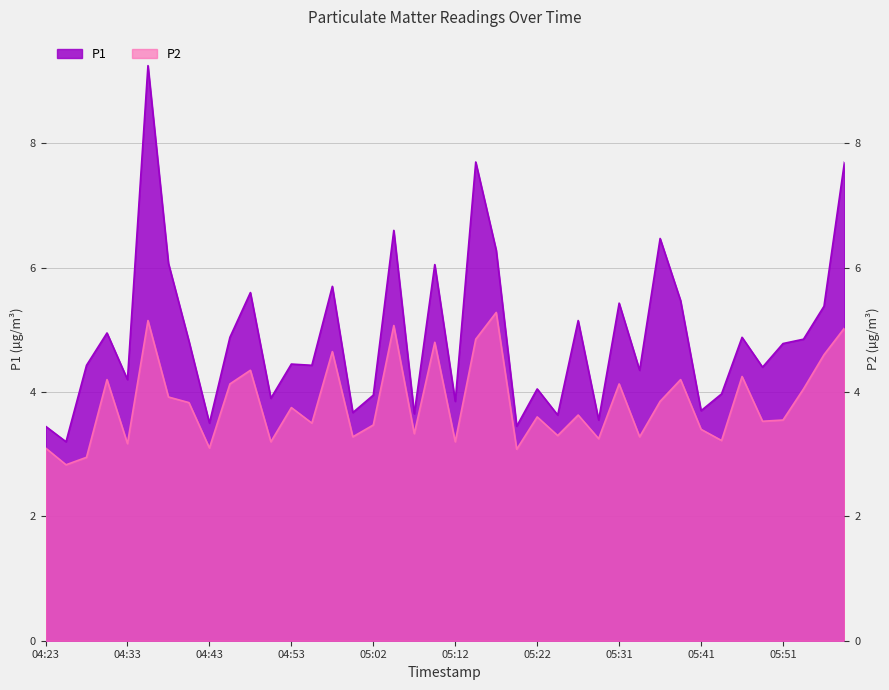

True or false: P2 has a value of 2.0 at 04:53.

False